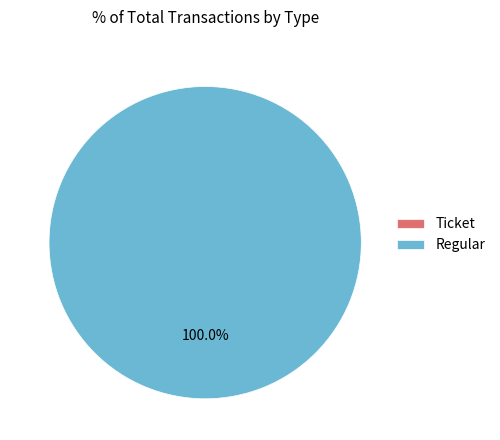

Which slice is the smallest?

Ticket